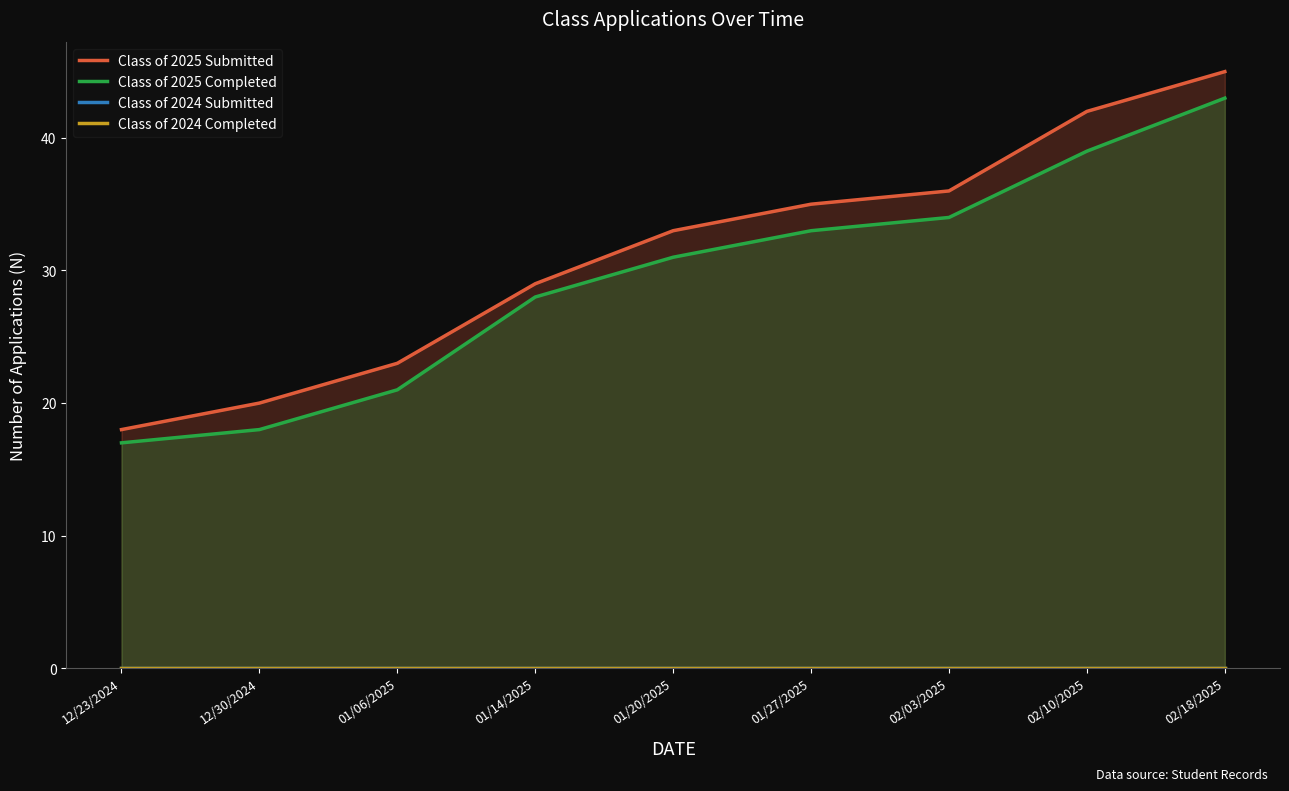

Reading left to right, list all the values displayed in this chart.

Class of 2025 Submitted: 18	20	23	29	33	35	36	42	45
Class of 2025 Completed: 17	18	21	28	31	33	34	39	43
Class of 2024 Submitted: 0	0	0	0	0	0	0	0	0
Class of 2024 Completed: 0	0	0	0	0	0	0	0	0